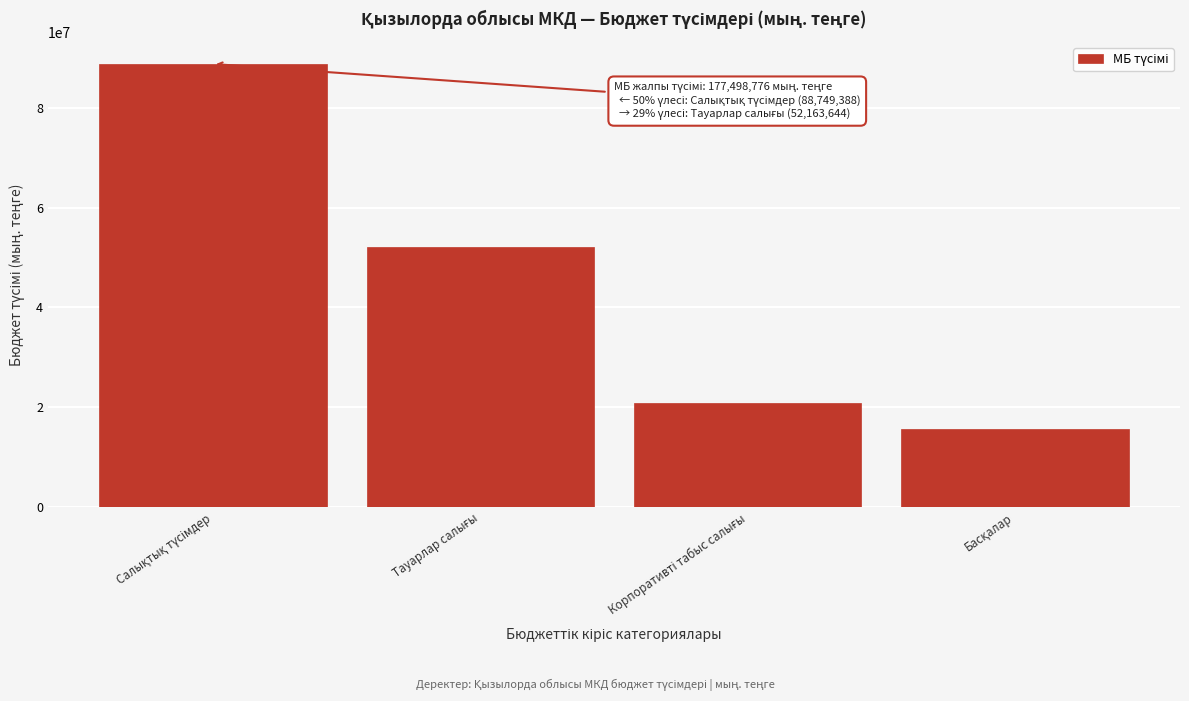

Reading left to right, transcribe all the data shown in this chart.

88749388	52163644	20853193	15732551